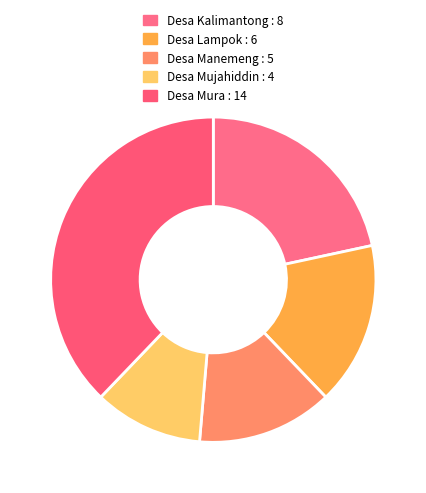

Is there any slice that represents more than half of the pie?

No